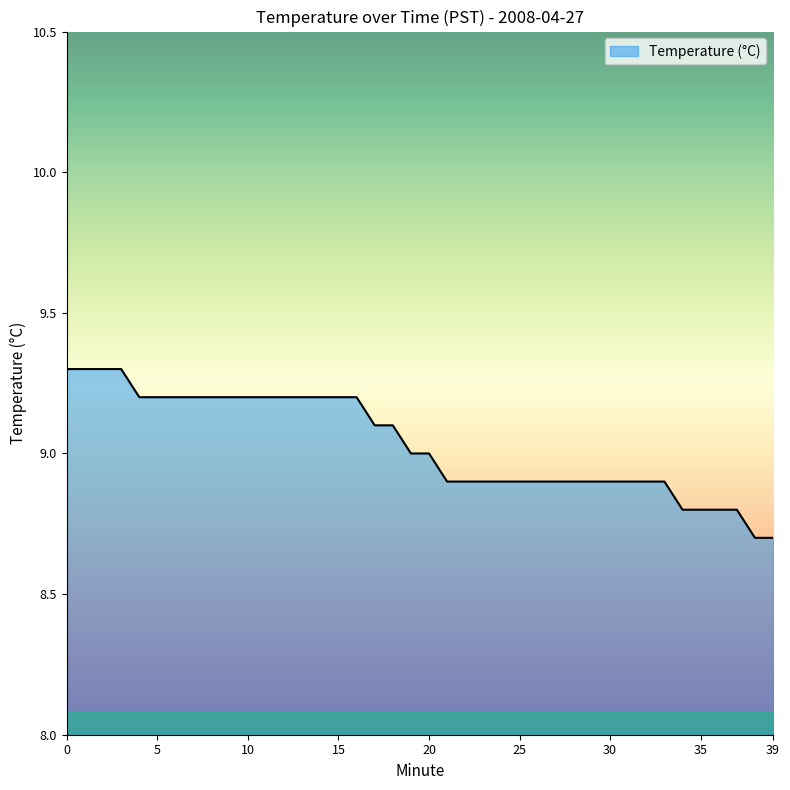

What is the maximum value shown in the chart?

9.3